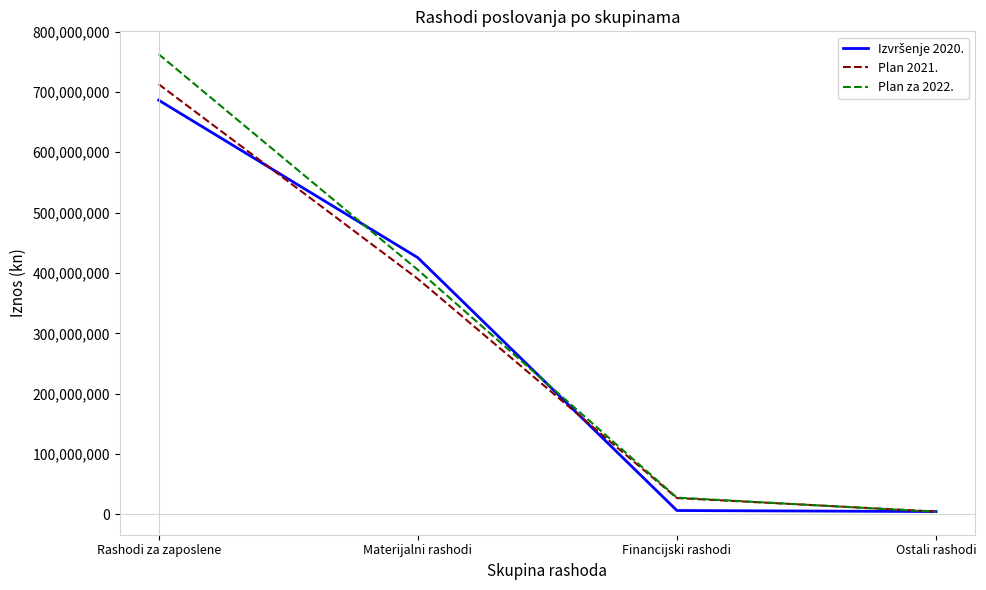

The Plan za 2022. series shows 103082417 at Materijalni rashodi. True or false?

False